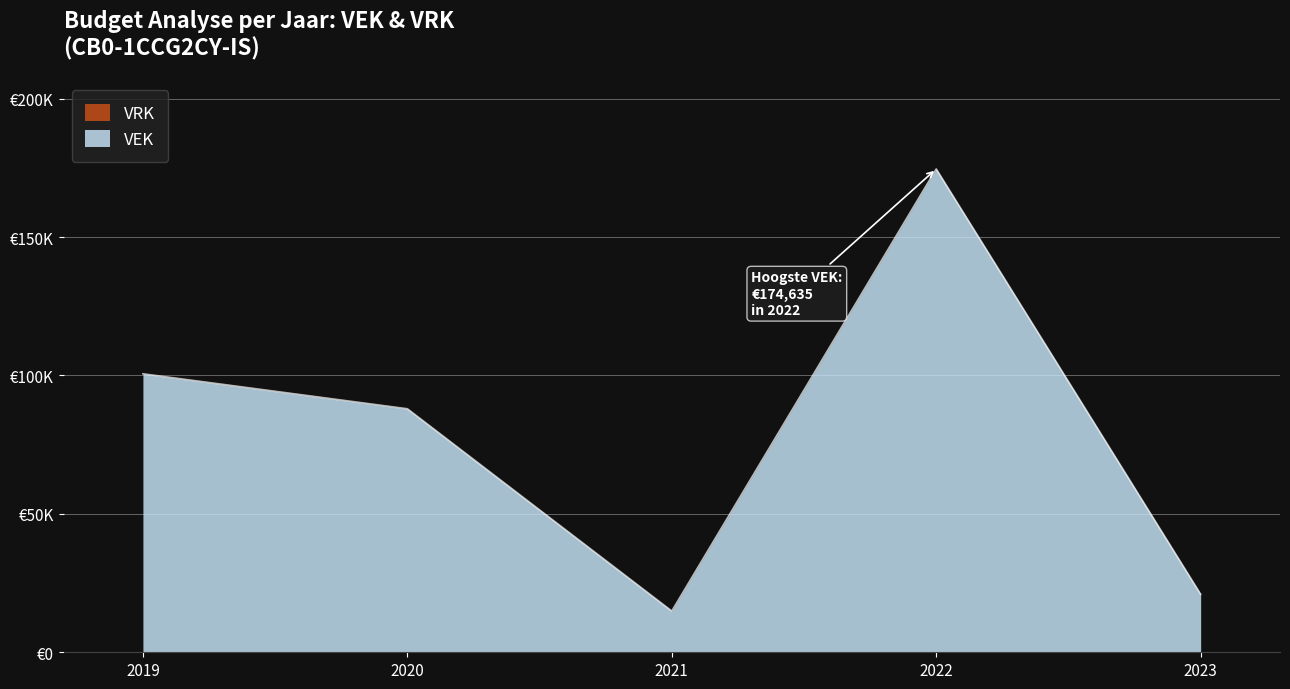

Approximately how many times larger is the value at 2023 compared to 2022?

0.1